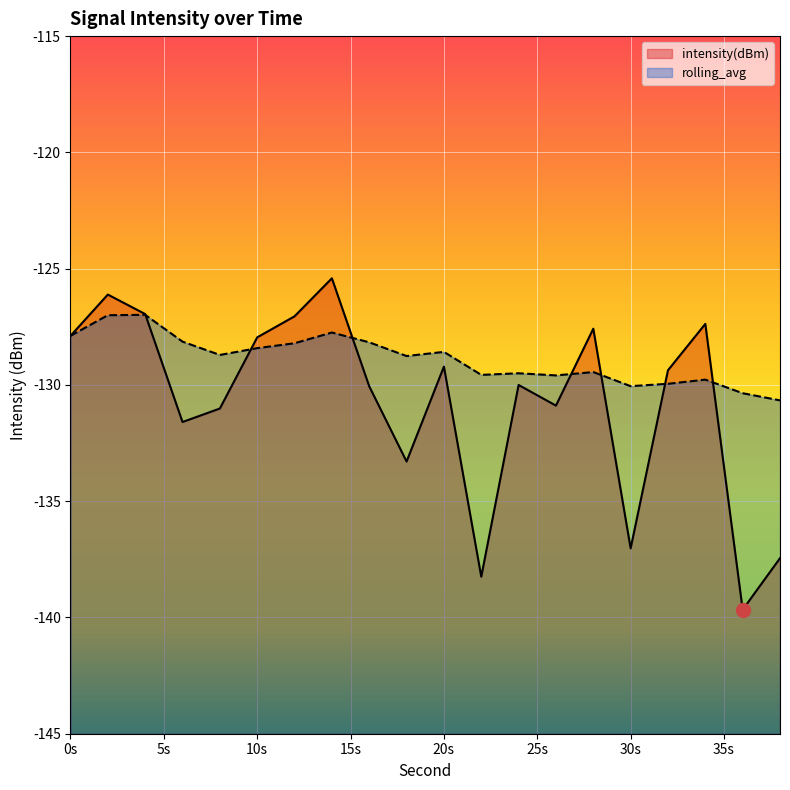

The value of intensity(dBm) at 26 is -77.9. True or false?

False